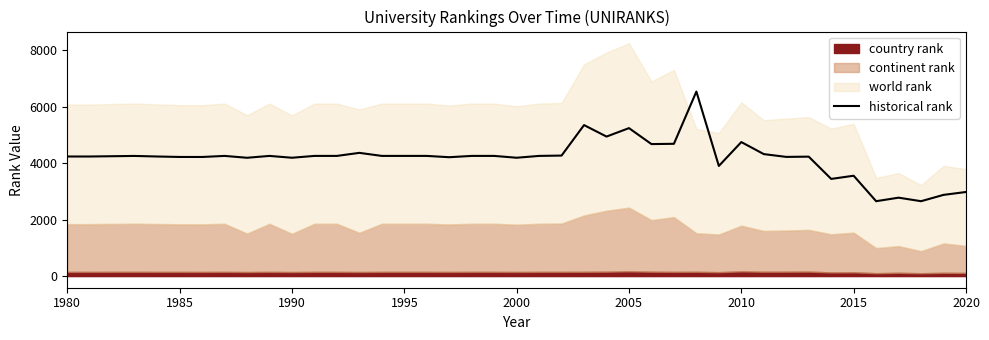

True or false: there are more than 2 points higher than both neighbors.

True